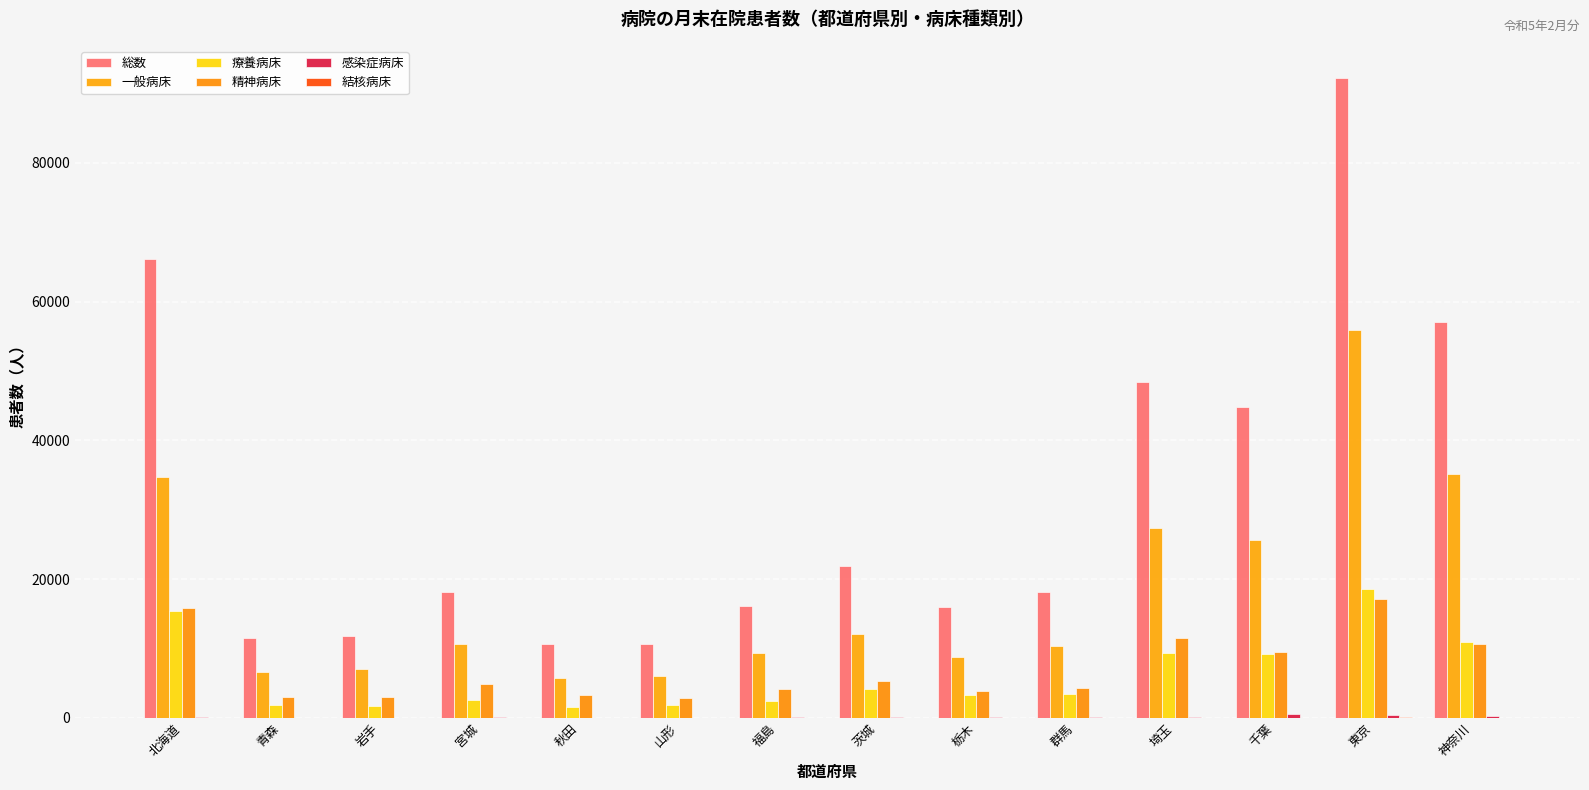

How many groups of bars are there?

14